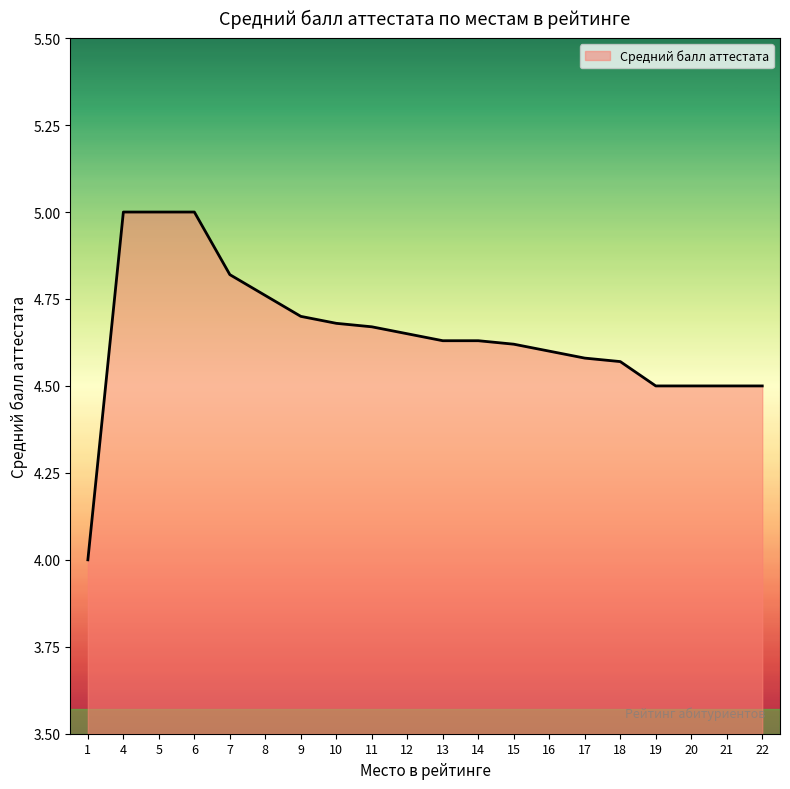

What is the minimum value shown in the chart?

4.0